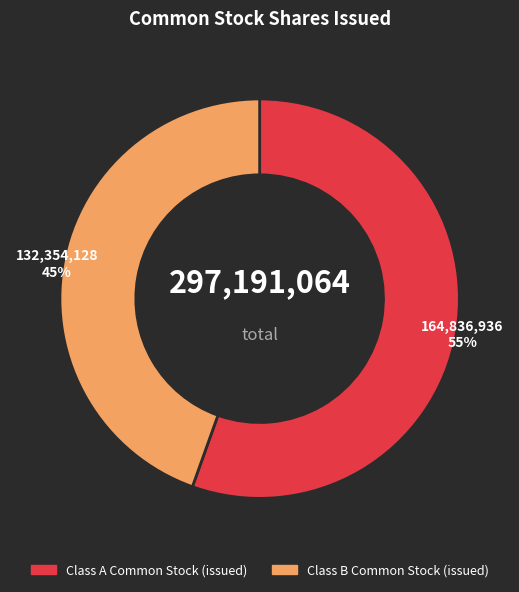

What percentage is the Class B Common Stock (issued) slice, to the nearest percent?

45%